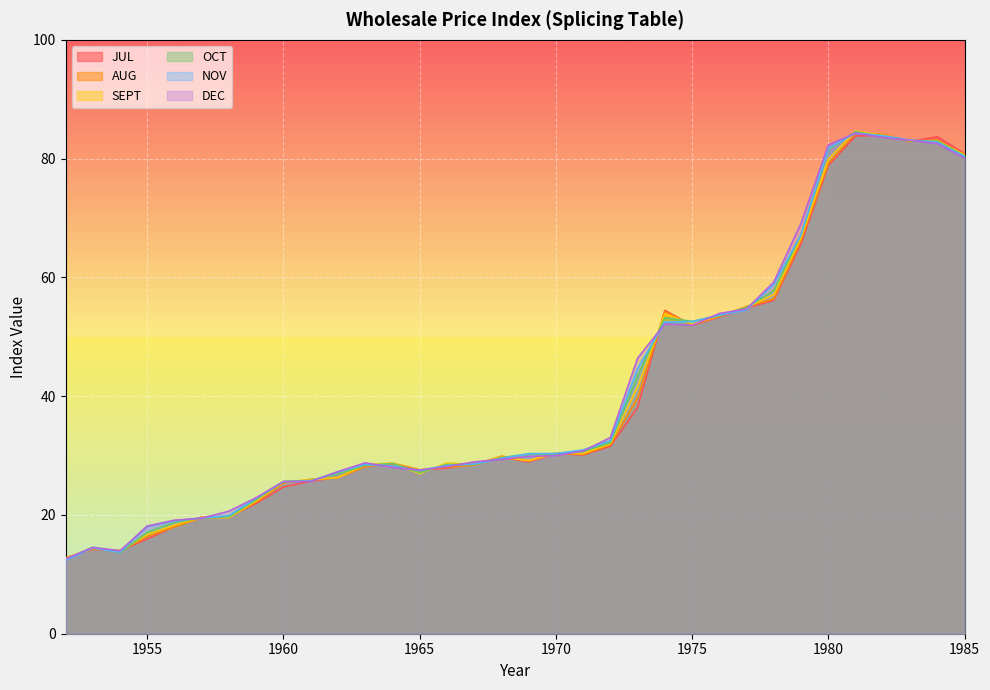

Is it true that JUL equals 7.0 at 1966?

False